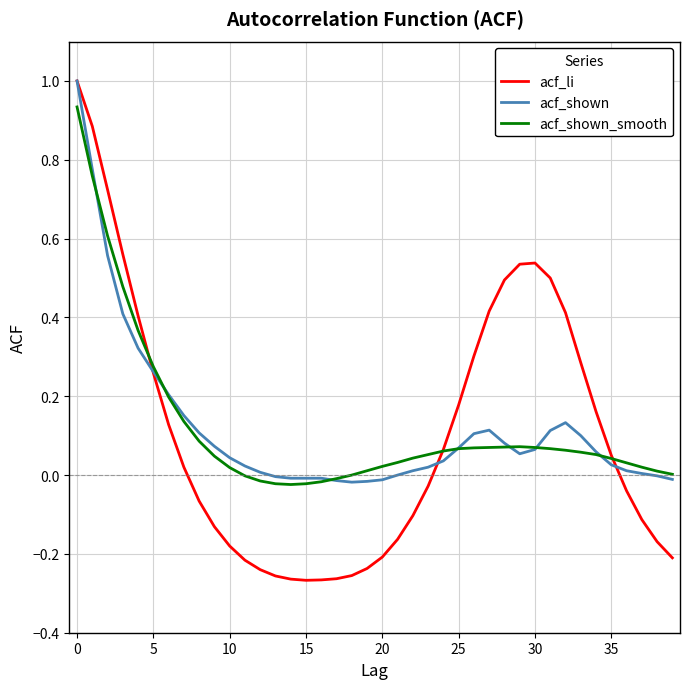

What is the difference between the maximum and second lowest values in the acf_shown_smooth series?

1.0